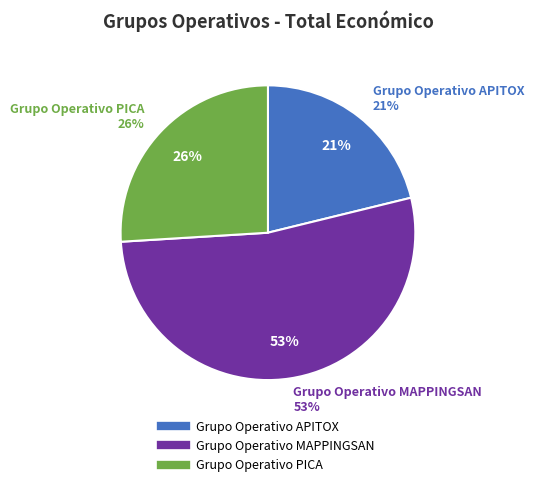

Rank the categories by value from lowest to highest.

Grupo Operativo APITOX, Grupo Operativo PICA, Grupo Operativo MAPPINGSAN